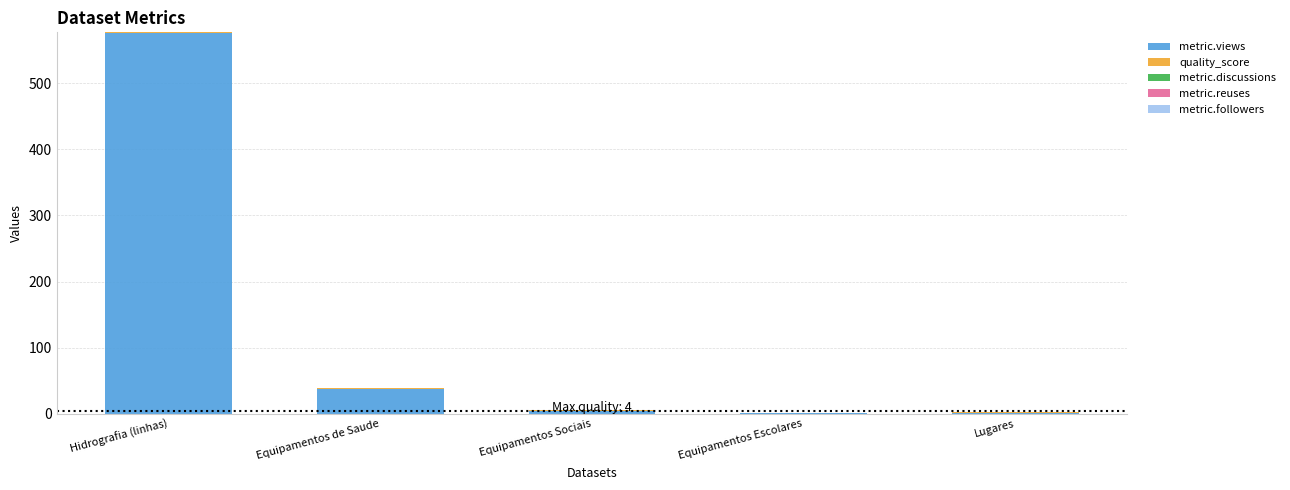

What is the maximum value for metric.views?

576.0